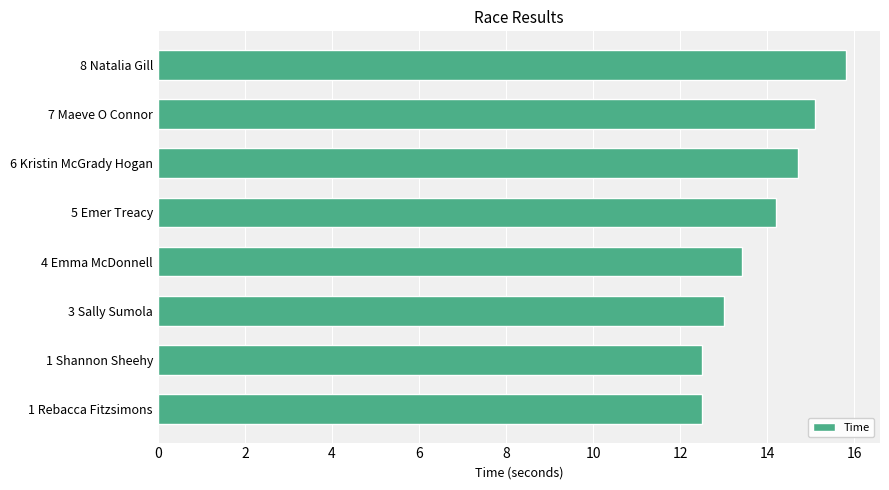

How many data points are above 14?

4